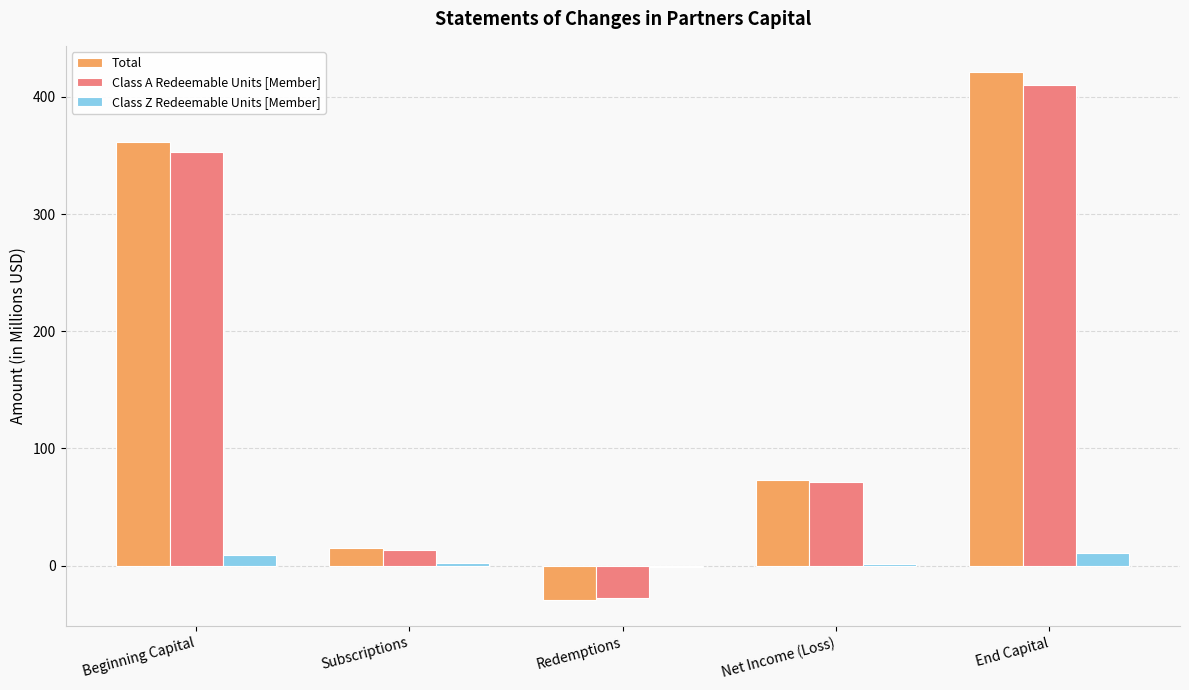

At which category is the sum across all series the highest?

End Capital